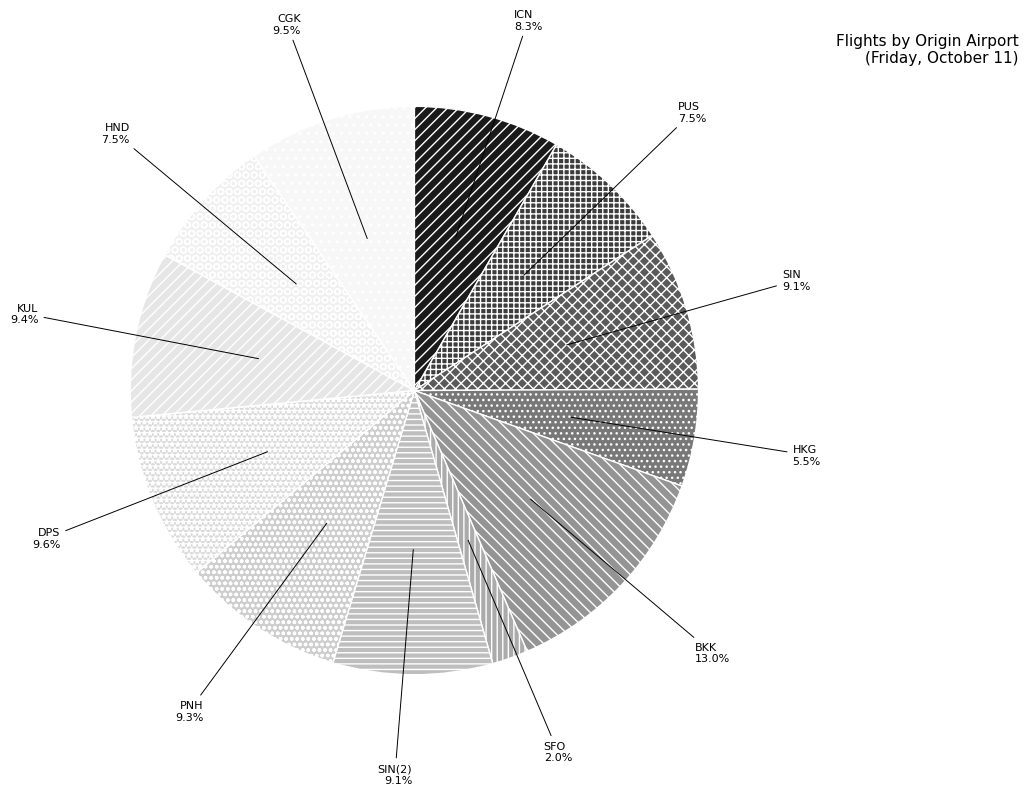

Combined, do SIN and DPS account for over 50%?

No